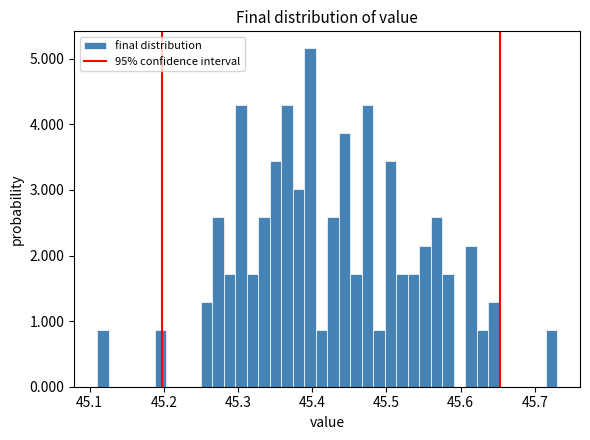

Read against the x-axis, roughly where is the centre of the tallest bar?

45.40